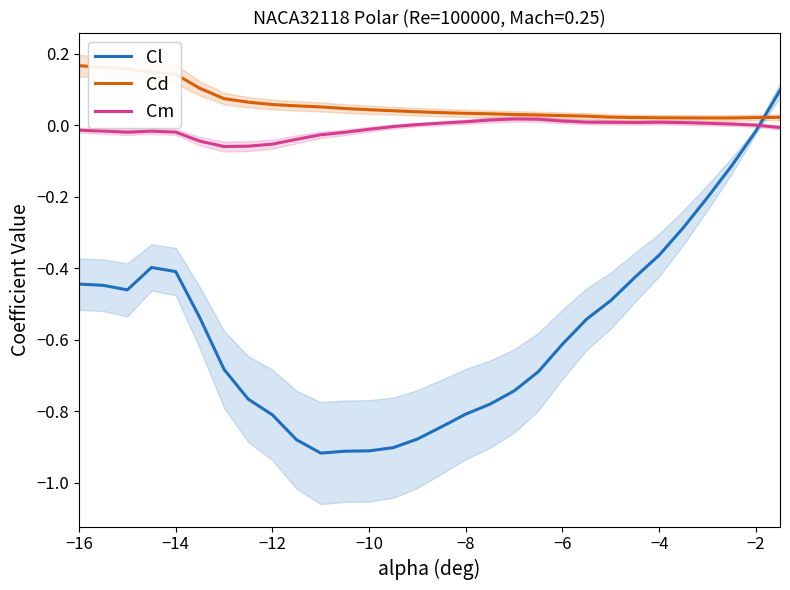

True or false: Cd and Cl cross at least once.

True